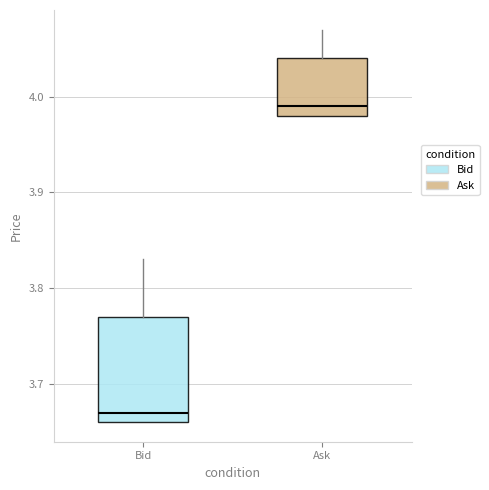

Which box is the tallest, from its lower edge to its upper edge?

Bid